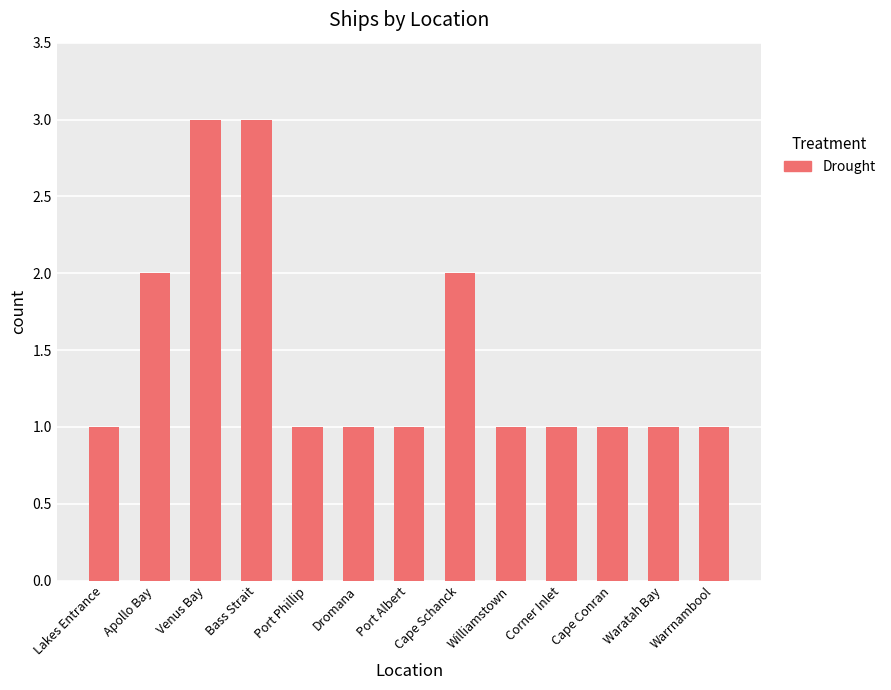

Reading right to left, transcribe all the data shown in this chart.

1	1	1	1	1	2	1	1	1	3	3	2	1